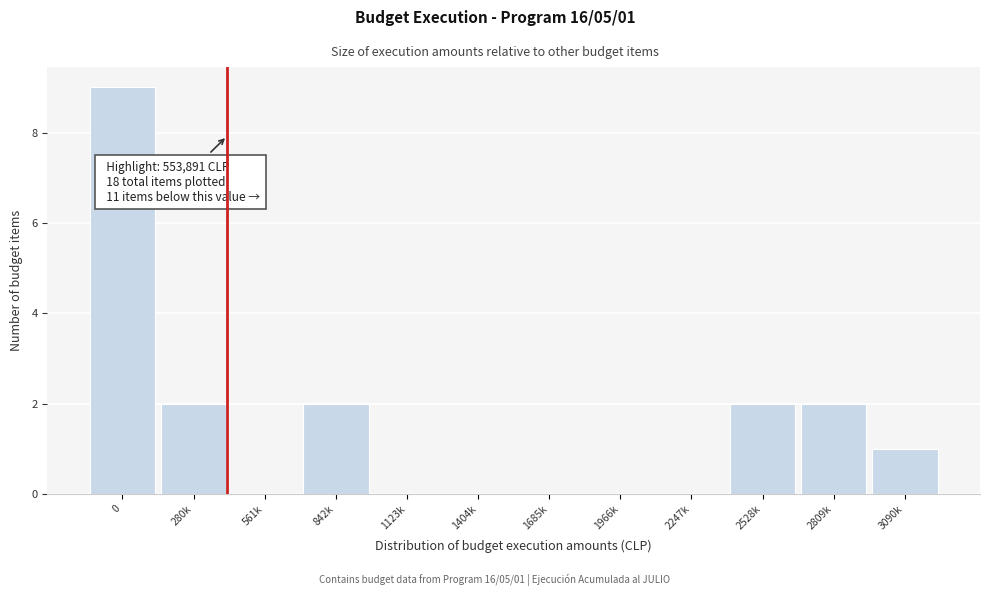

Reading left to right, transcribe all the data shown in this chart.

0=9	280k=2	561k=0	842k=2	1123k=0	1404k=0	1685k=0	1966k=0	2247k=0	2528k=2	2809k=2	3090k=1